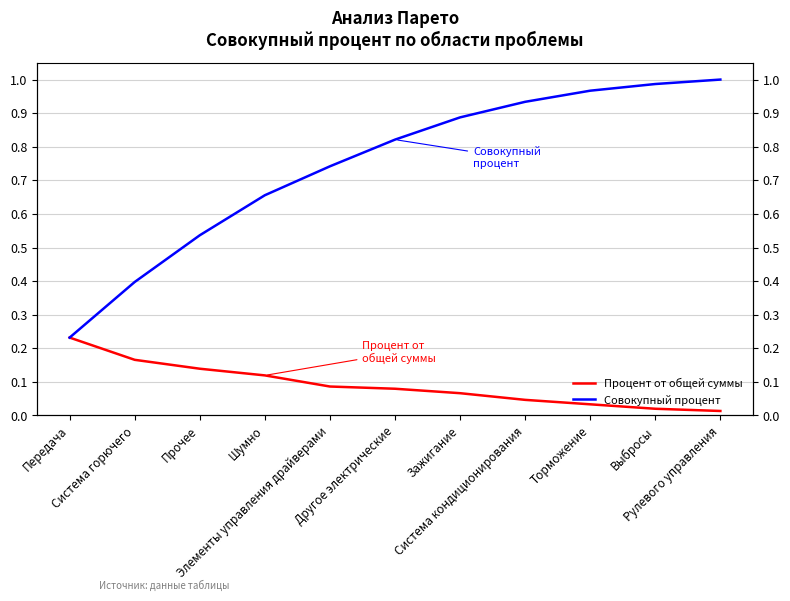

At Элементы управления драйверами, list the series in order from smallest to largest.

Процент от общей суммы, Совокупный процент